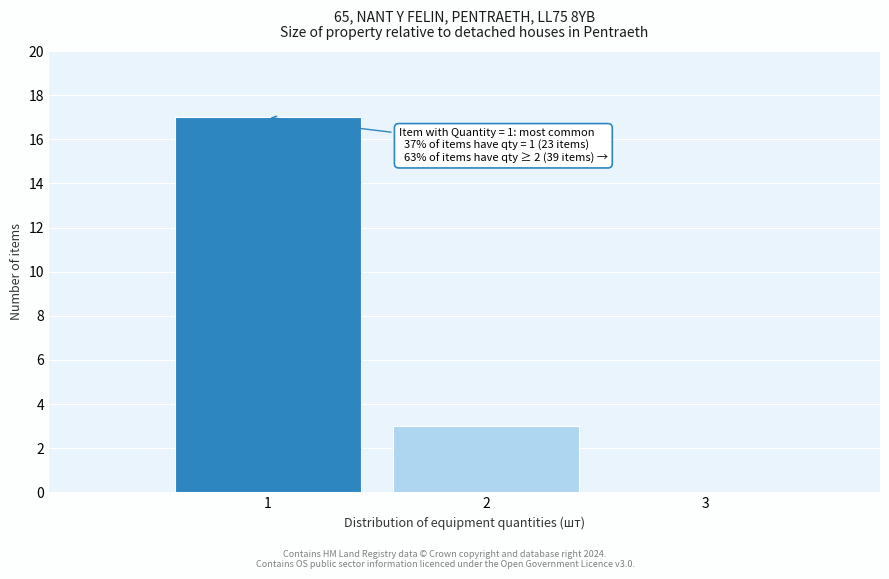

Reading right to left, extract all data points from this chart.

3=0	2=3	1=17